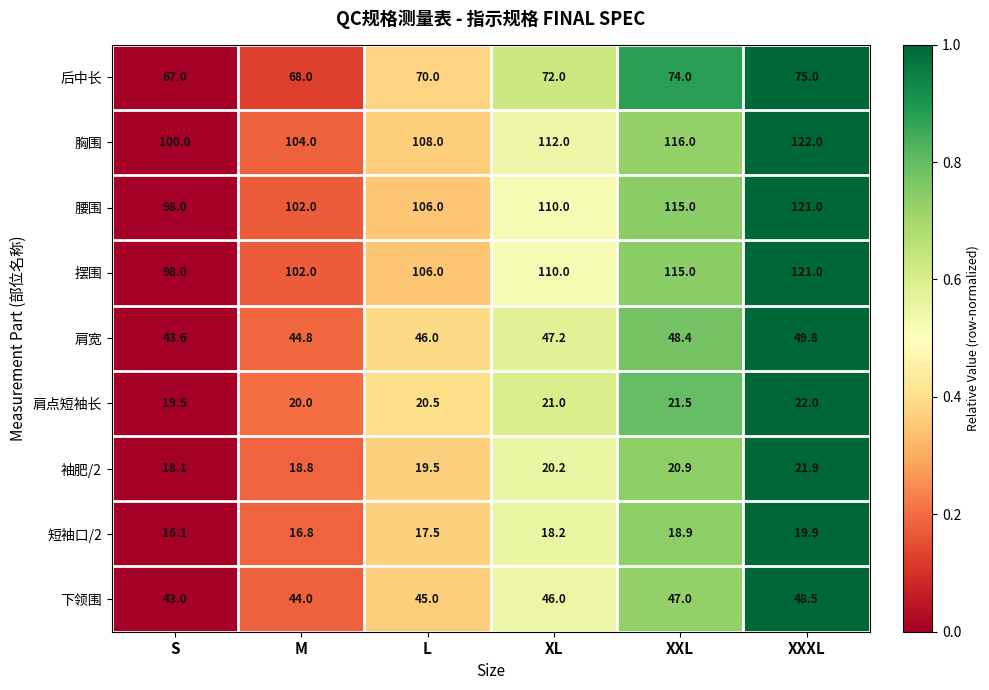

Which category has the highest value in the 腰围 series?

XXXL